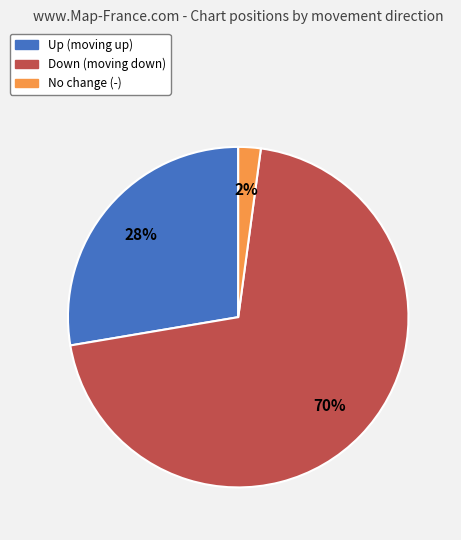

Count the number of slices in the pie.

3